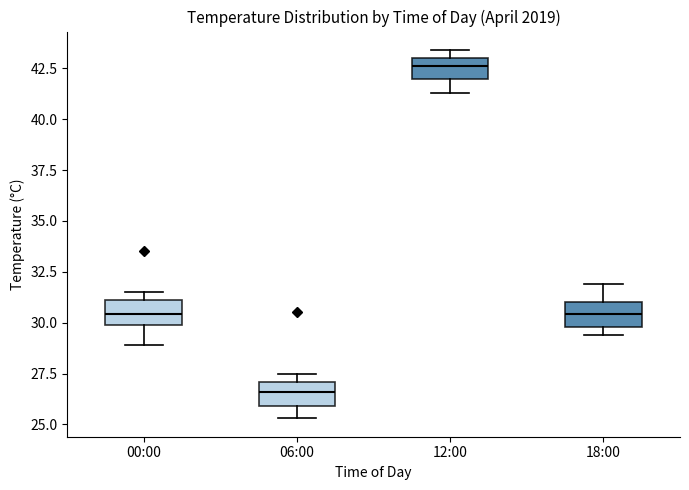

Reading left to right, read every box against the y-axis: the position of its median line, the range the box covers, and the ends of its whiskers. The values are not printed on the chart, so give them approximately, as read against the axis.

00:00: median 30.5, box 30.0 to 31.0, whiskers 29.0 to 31.5
06:00: median 26.5, box 26.0 to 27.0, whiskers 25.5 to 27.5
12:00: median 42.5, box 42.0 to 43.0, whiskers 41.5 to 43.5
18:00: median 30.5, box 30.0 to 31.0, whiskers 29.5 to 32.0